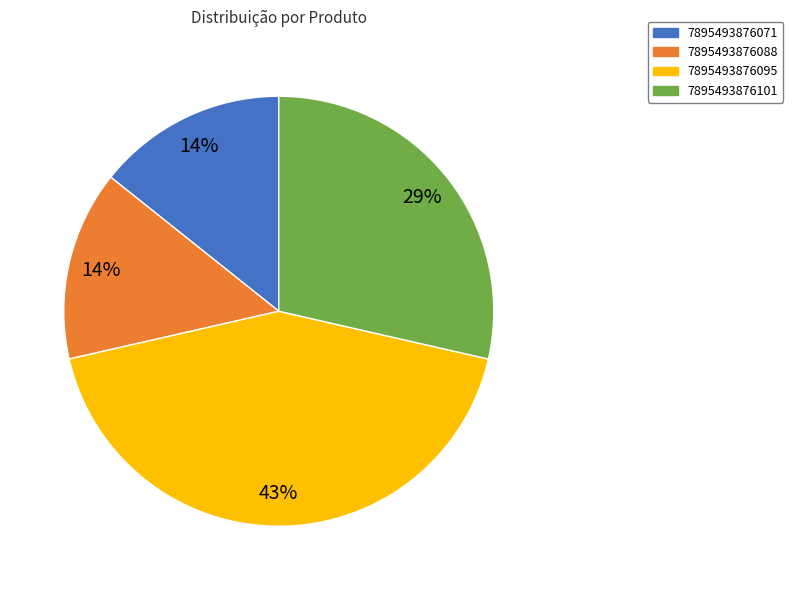

Is it true that 7895493876088 is 6% of the pie?

False